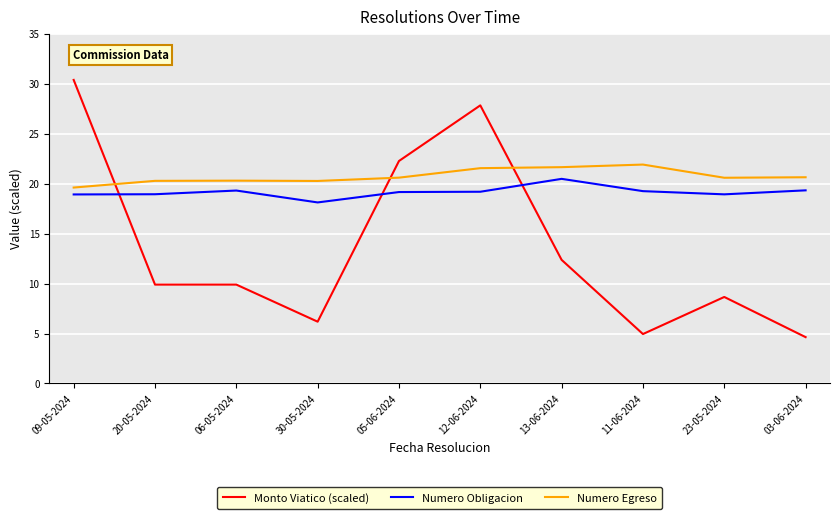

Between which two adjacent categories do Numero Egreso and Monto Viatico (scaled) first intersect?

09-05-2024 and 20-05-2024